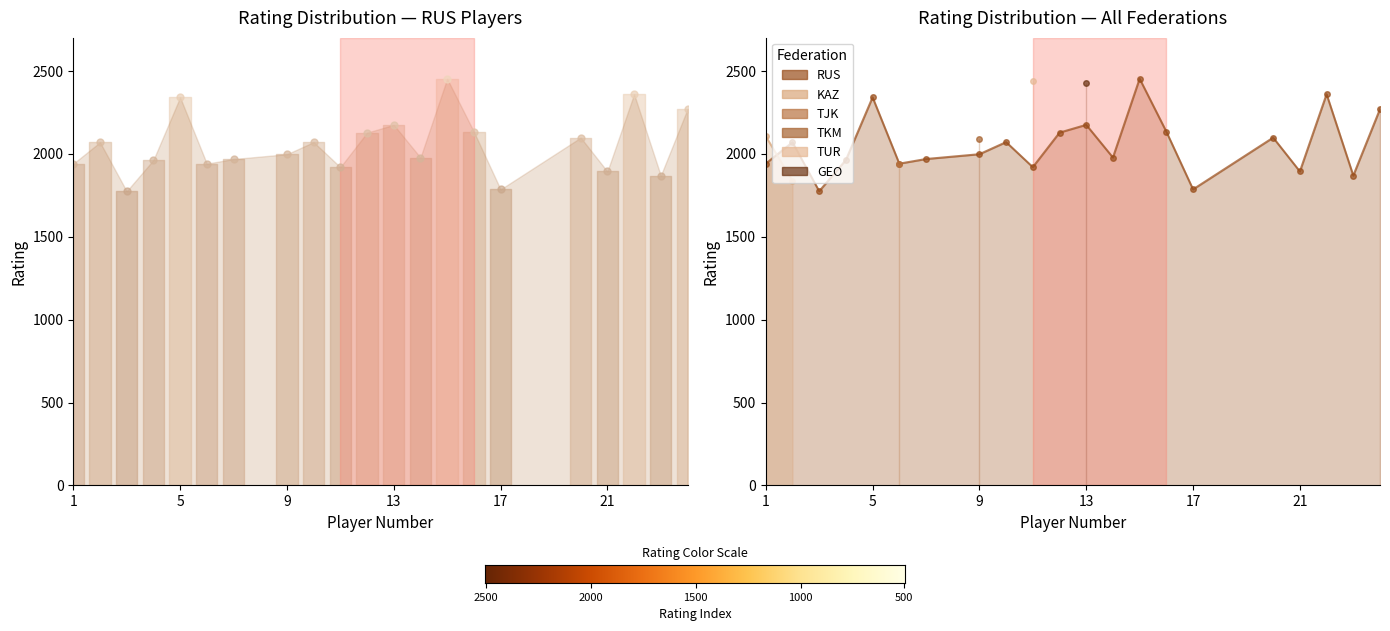

Which has a higher value, 6 or 8?

6